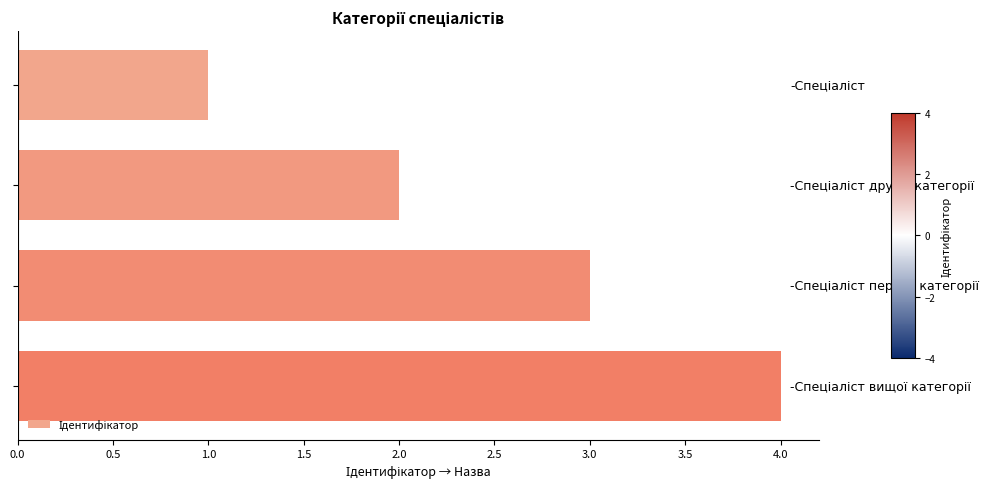

What is the sum of all values?

10